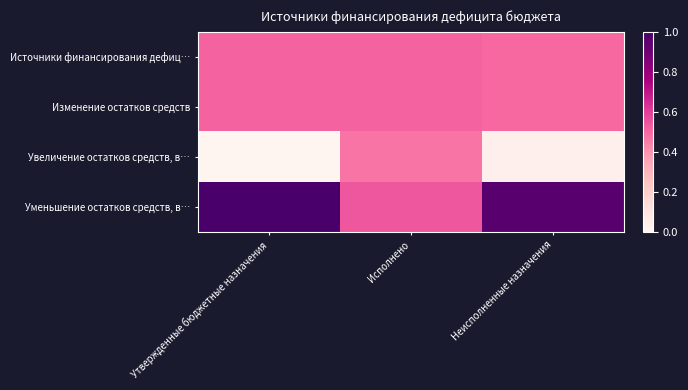

Reading right to left, transcribe all the data shown in this chart.

Источники финансирования дефиц…: Неисполненные назначения=0.5	Исполнено=0.5	Утвержденные бюджетные назначения=0.5
Изменение остатков средств: Неисполненные назначения=0.5	Исполнено=0.5	Утвержденные бюджетные назначения=0.5
Увеличение остатков средств, в…: Неисполненные назначения=0.0	Исполнено=0.5	Утвержденные бюджетные назначения=0.0
Уменьшение остатков средств, в…: Неисполненные назначения=1.0	Исполнено=0.5	Утвержденные бюджетные назначения=1.0